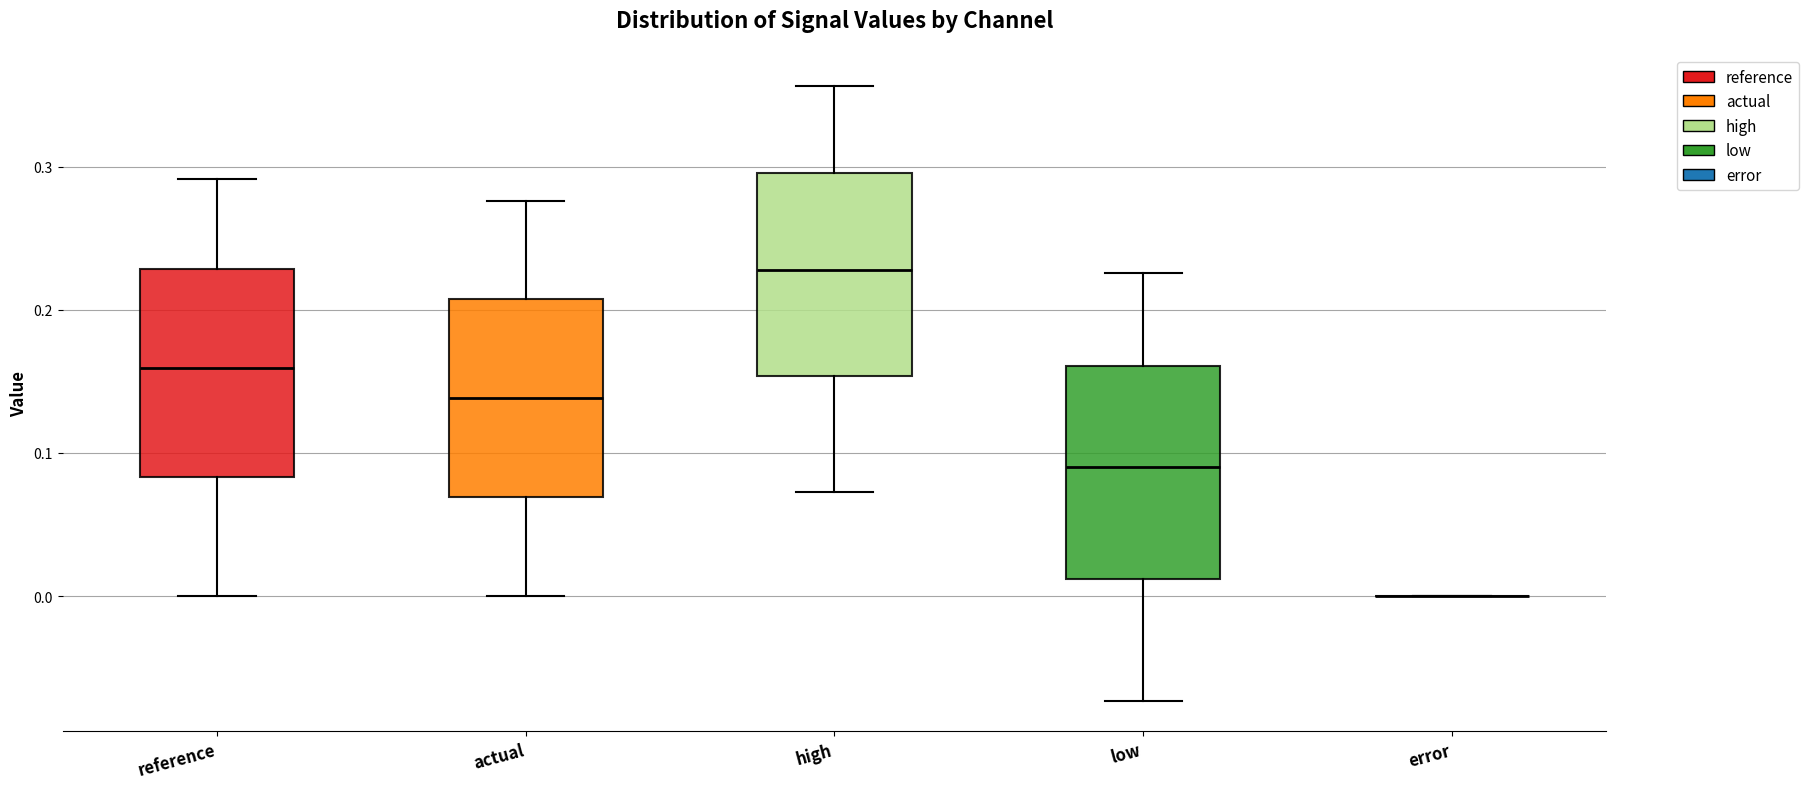

Reading left to right, read every box against the y-axis: the position of its median line, the range the box covers, and the ends of its whiskers. The values are not printed on the chart, so give them approximately, as read against the axis.

reference: median 0.16, box 0.08 to 0.23, whiskers 0.00 to 0.29
actual: median 0.14, box 0.07 to 0.21, whiskers 0.00 to 0.28
high: median 0.23, box 0.15 to 0.30, whiskers 0.07 to 0.36
low: median 0.09, box 0.01 to 0.16, whiskers -0.07 to 0.23
error: box collapsed to a line at 0.00, whiskers 0.00 to 0.00